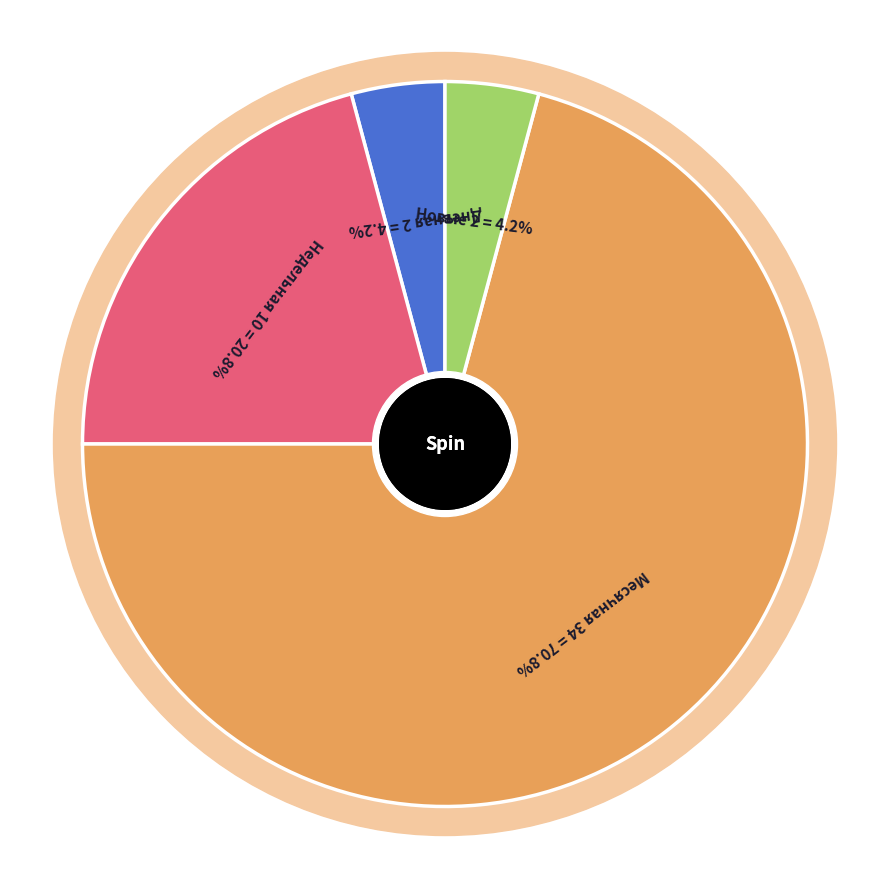

Which category has the smallest portion of the pie?

Активные